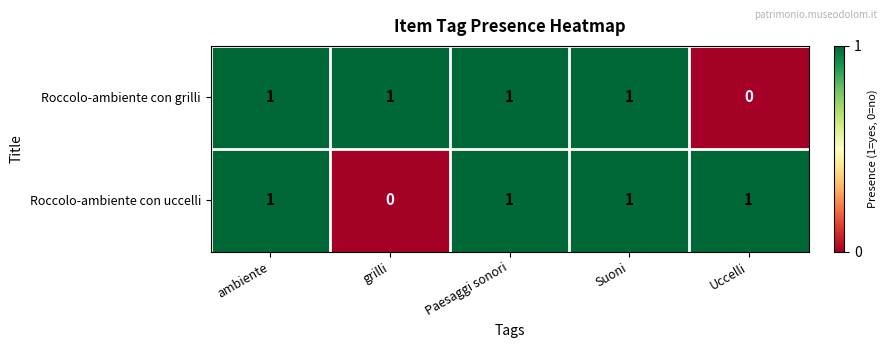

At how many categories does at least one series exceed 0?

5